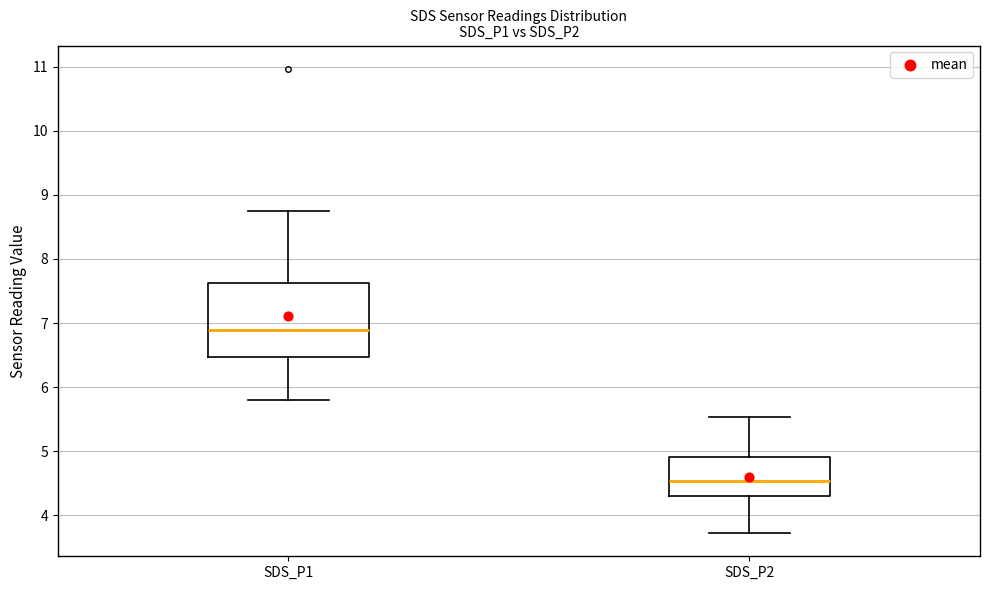

Reading left to right, read every box against the y-axis: the position of its median line, the range the box covers, and the ends of its whiskers. The values are not printed on the chart, so give them approximately, as read against the axis.

SDS_P1: median 6.9, box 6.5 to 7.6, whiskers 5.8 to 8.8
SDS_P2: median 4.5, box 4.3 to 4.9, whiskers 3.7 to 5.5